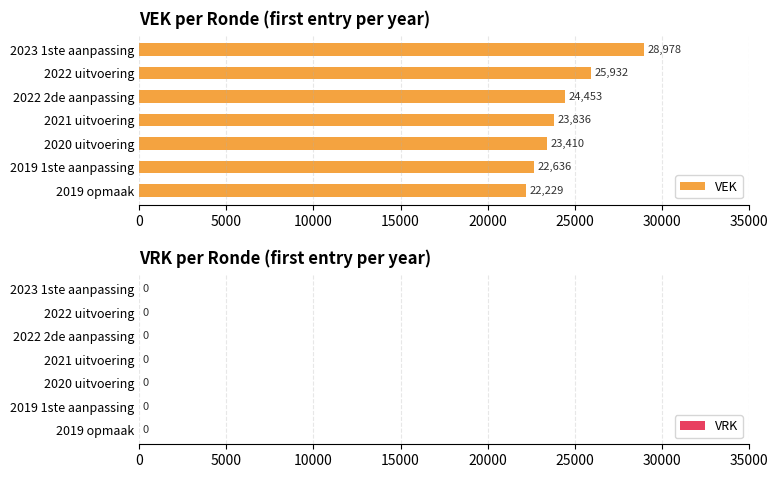

Reading top to bottom, what are all the values shown in this chart?

28978	25932	24453	23836	23410	22636	22229